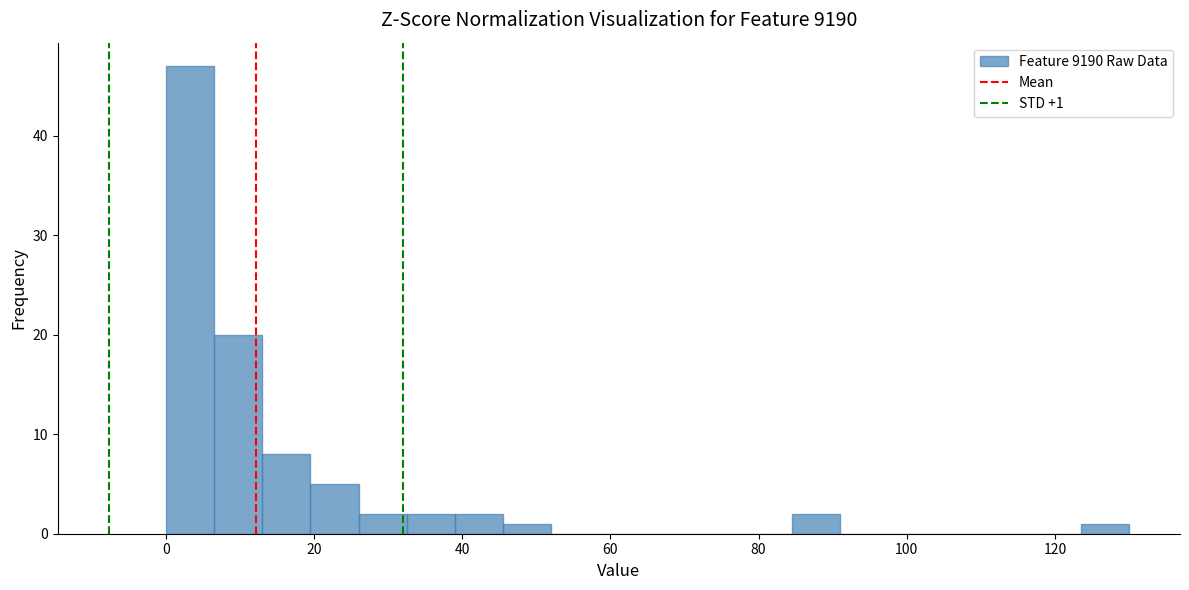

Around what value on the x-axis is the tallest bar? Give the approximate position of its centre, as read against the axis.

4